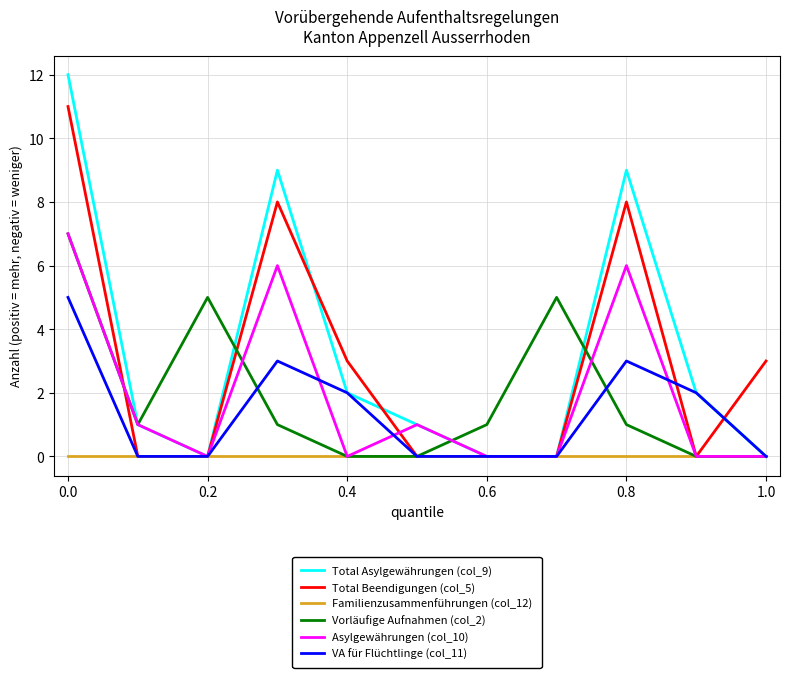

What is the maximum value shown in the chart?

12